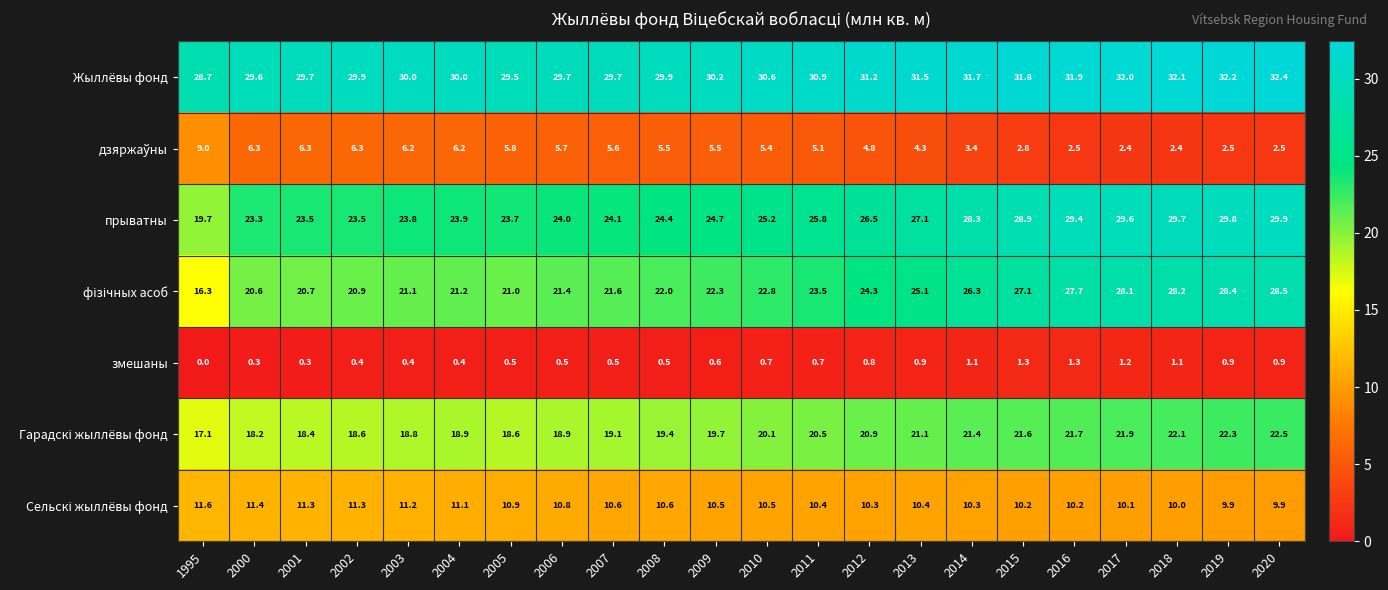

What is the maximum value shown in the chart?

32.4